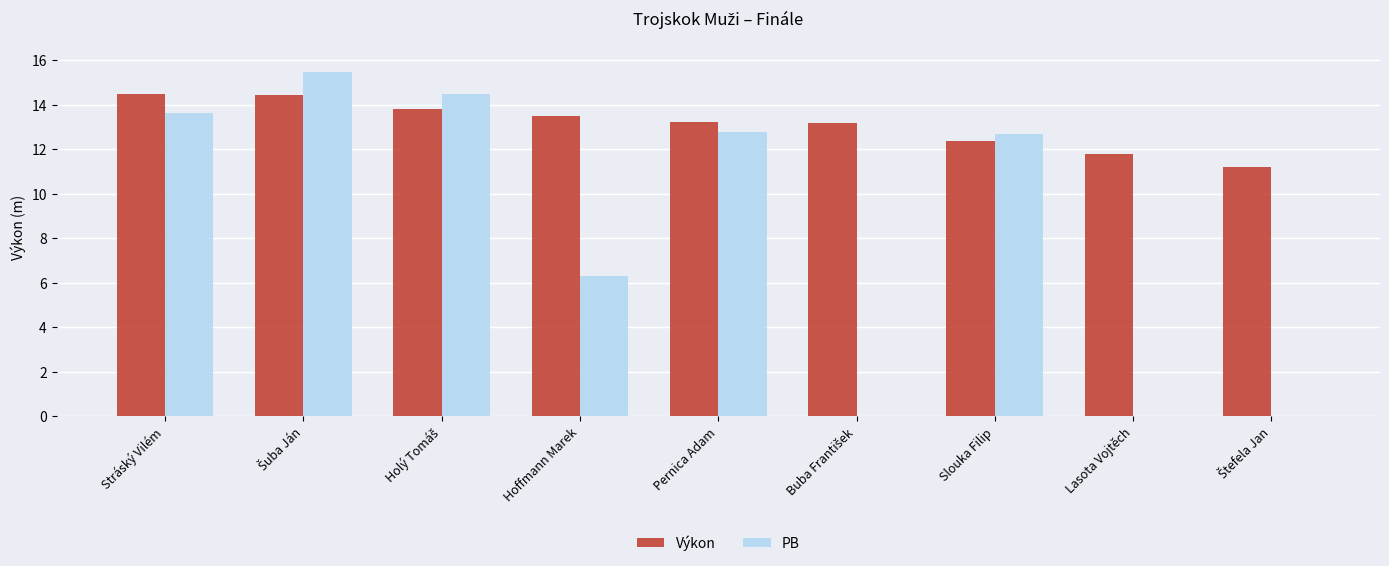

What is the sum of all Výkon values?

118.1